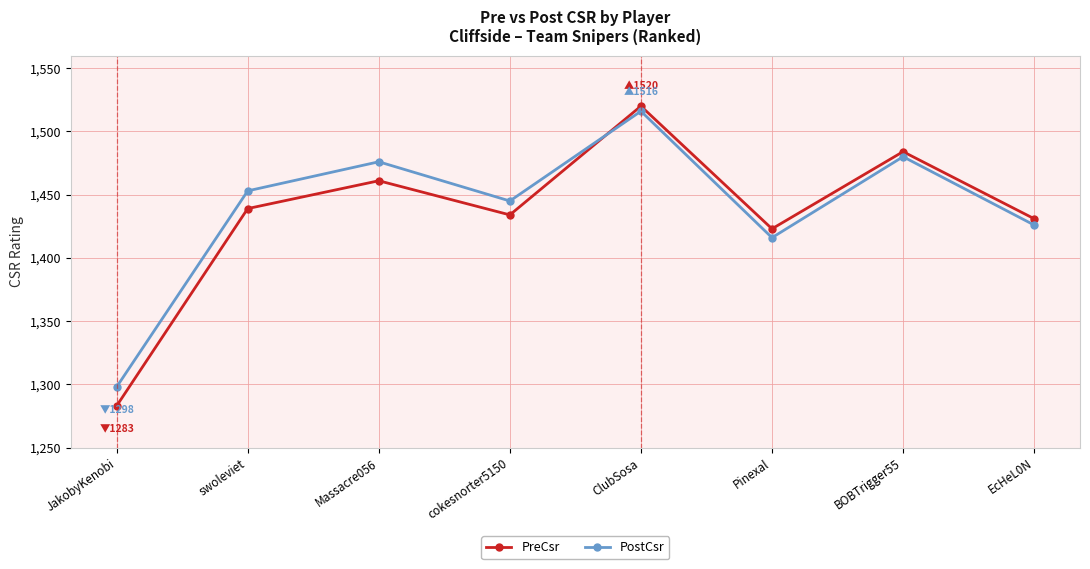

What is the label of the 1st point from the left?

JakobyKenobi